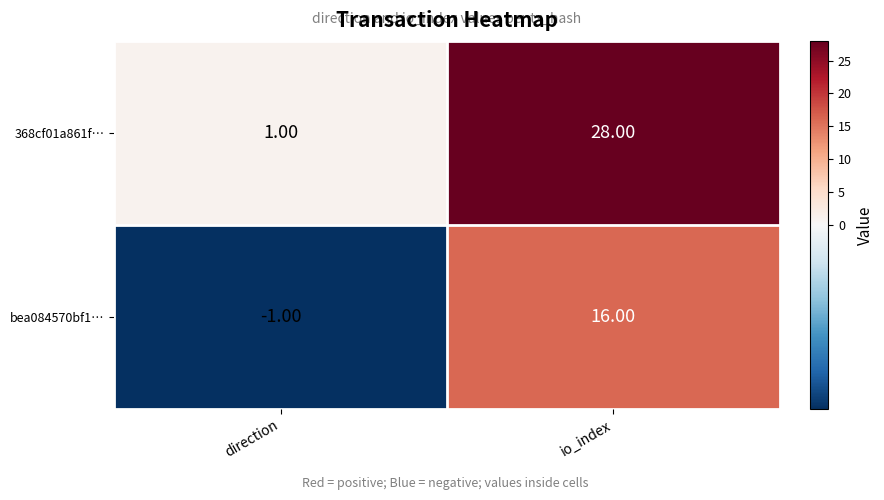

What is the difference between the 368cf01a861f… values at direction and io_index?

27